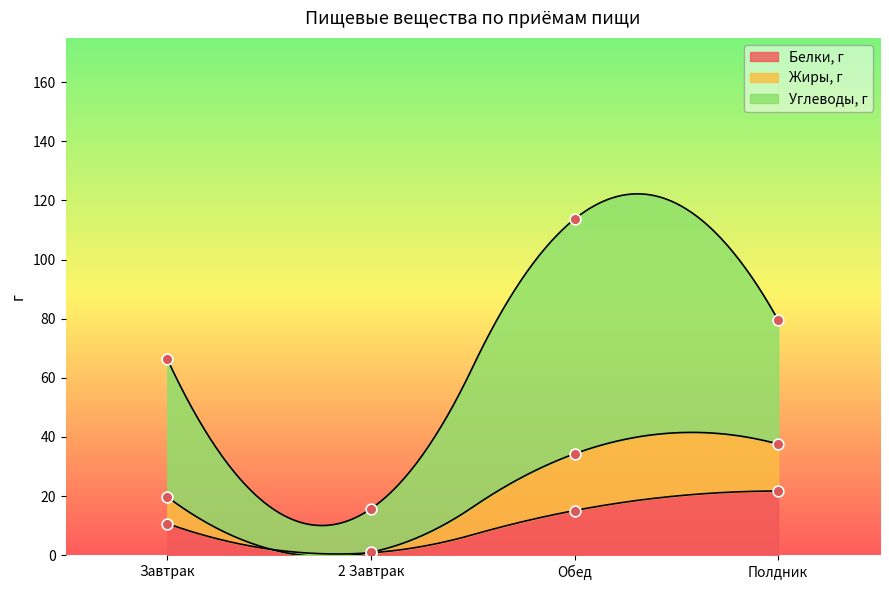

Which series has the widest spread of Y values?

Углеводы, г